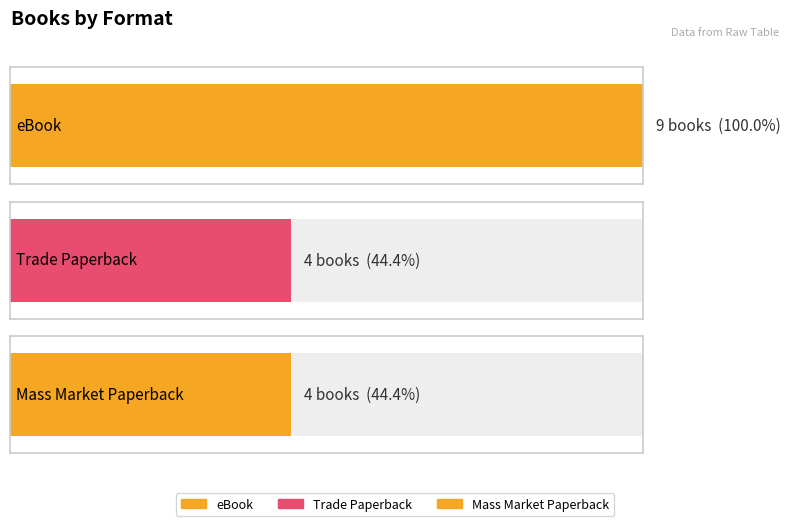

What is the value of the 3rd bar from the left?

4